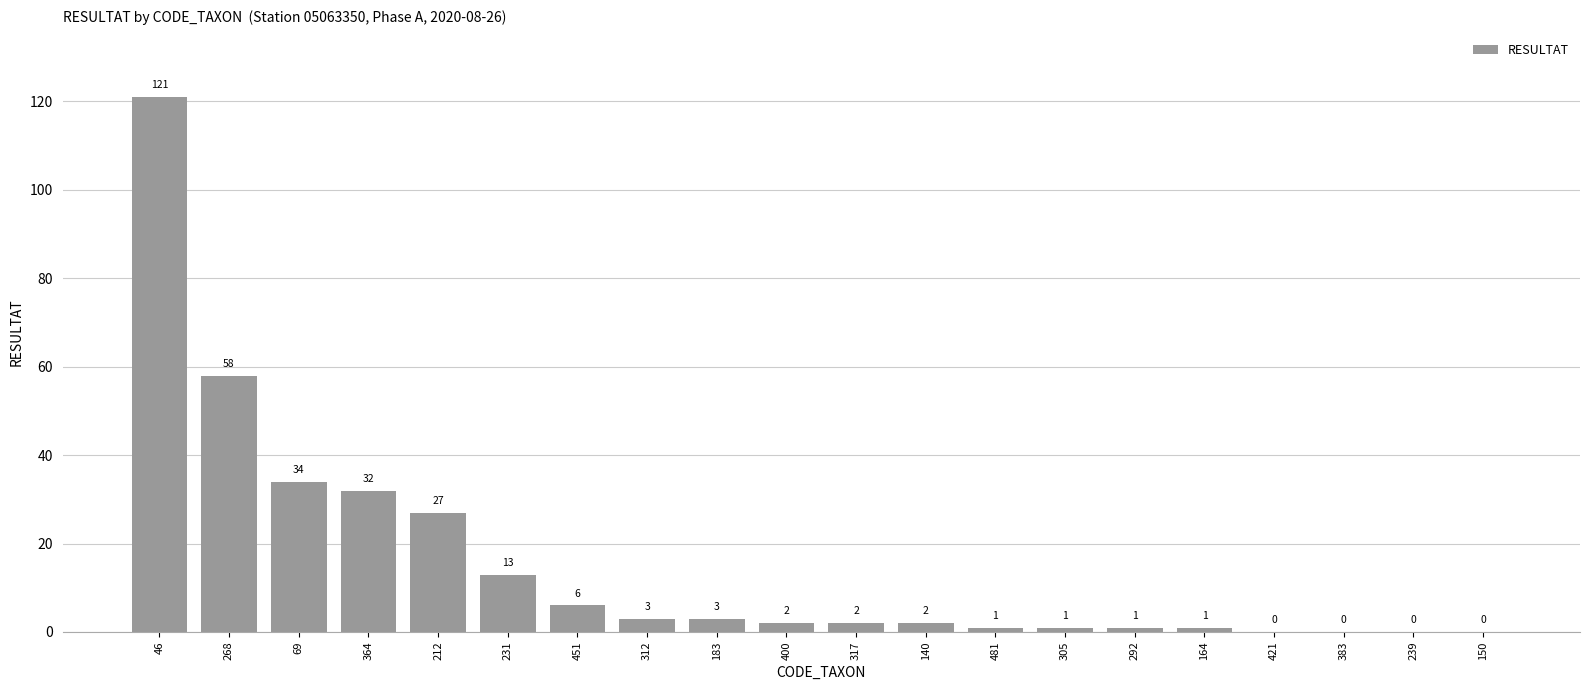

Which label corresponds to the largest value in the chart?

46